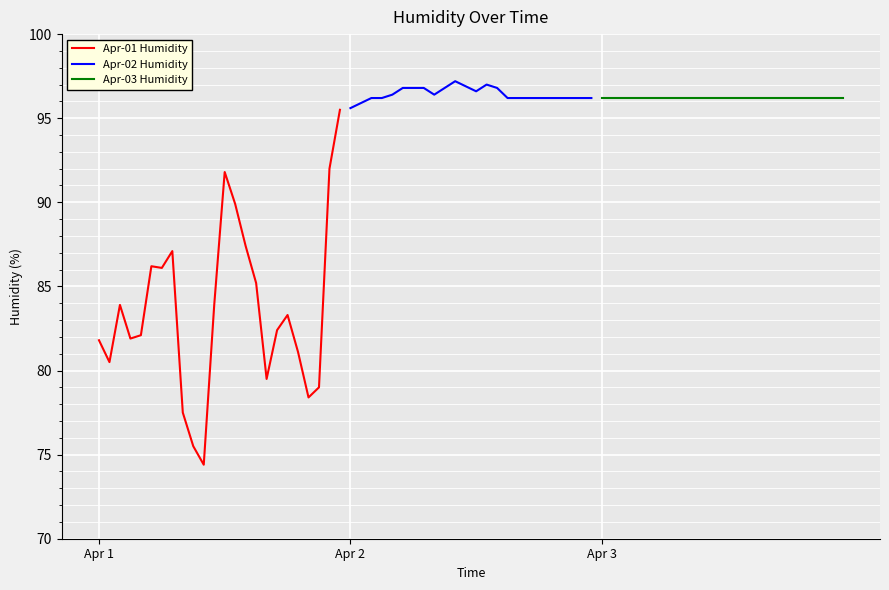

Reading left to right, list all the values displayed in this chart.

Apr-01 Humidity: 81.8	80.5	83.9	81.9	82.1	86.2	86.1	87.1	77.5	75.5	74.4	83.9	91.8	89.9	87.4	85.2	79.5	82.4	83.3	81.1	78.4	79.0	92.0	95.5
Apr-02 Humidity: 95.6	95.9	96.2	96.2	96.4	96.8	96.8	96.8	96.4	96.8	97.2	96.9	96.6	97.0	96.8	96.2	96.2	96.2	96.2	96.2	96.2	96.2	96.2	96.2
Apr-03 Humidity: 96.2	96.2	96.2	96.2	96.2	96.2	96.2	96.2	96.2	96.2	96.2	96.2	96.2	96.2	96.2	96.2	96.2	96.2	96.2	96.2	96.2	96.2	96.2	96.2